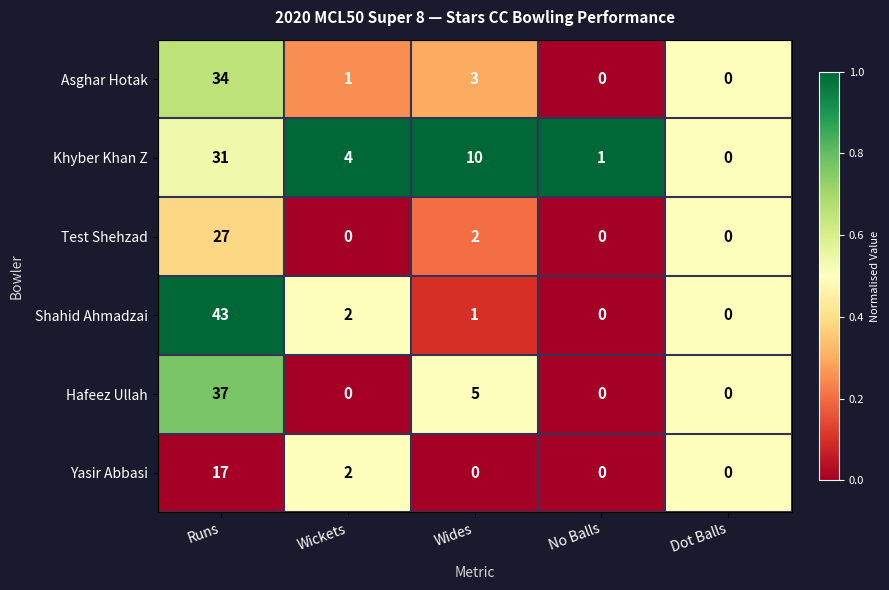

Where does the Shahid Ahmadzai series first go above 1?

Runs